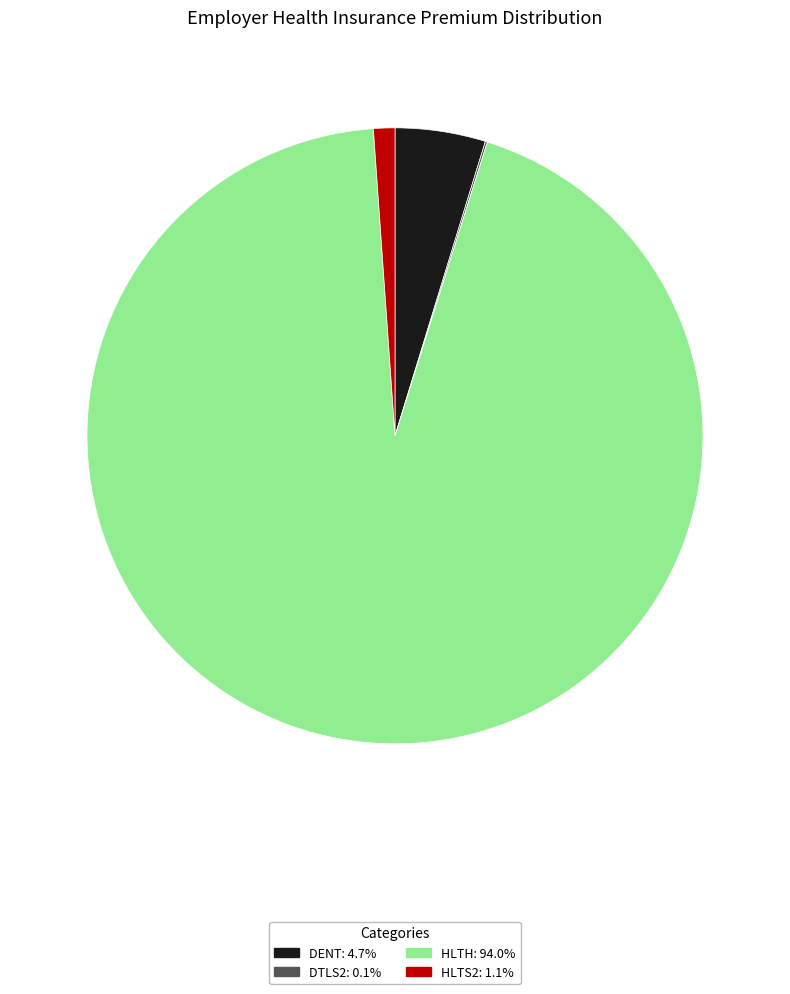

Does HLTH represent more than half of the total?

Yes